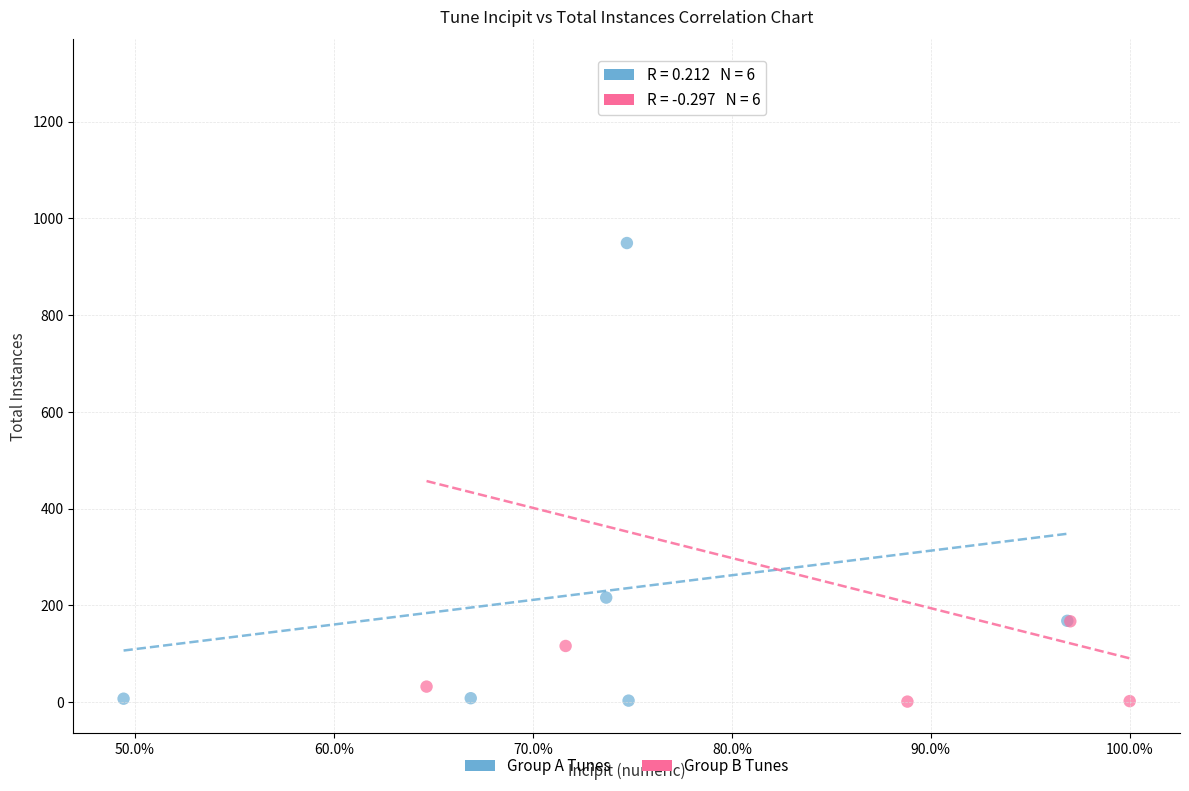

Which series has the largest Y range (max minus min)?

Group B Tunes